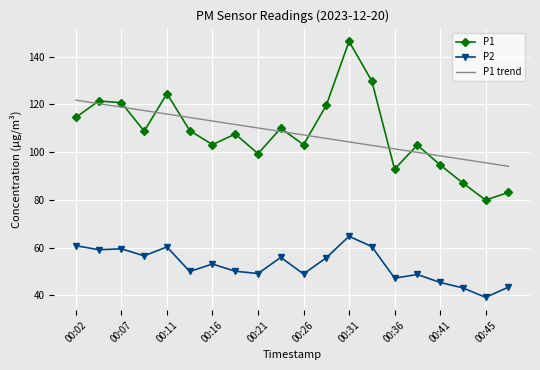

True or false: P2 and P1 trend intersect in this chart.

False